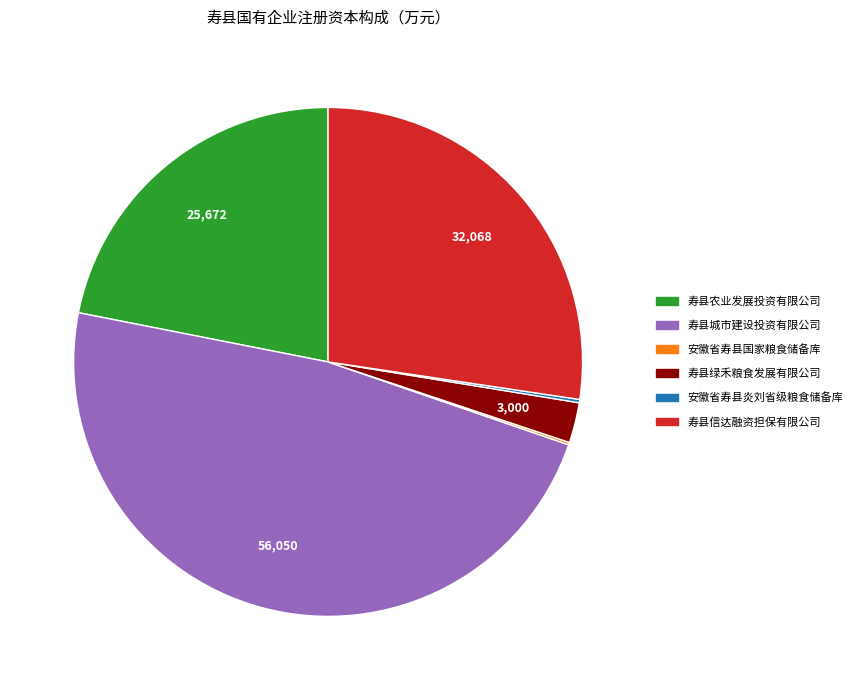

True or false: 寿县城市建设投资有限公司 accounts for 48% of the total.

True